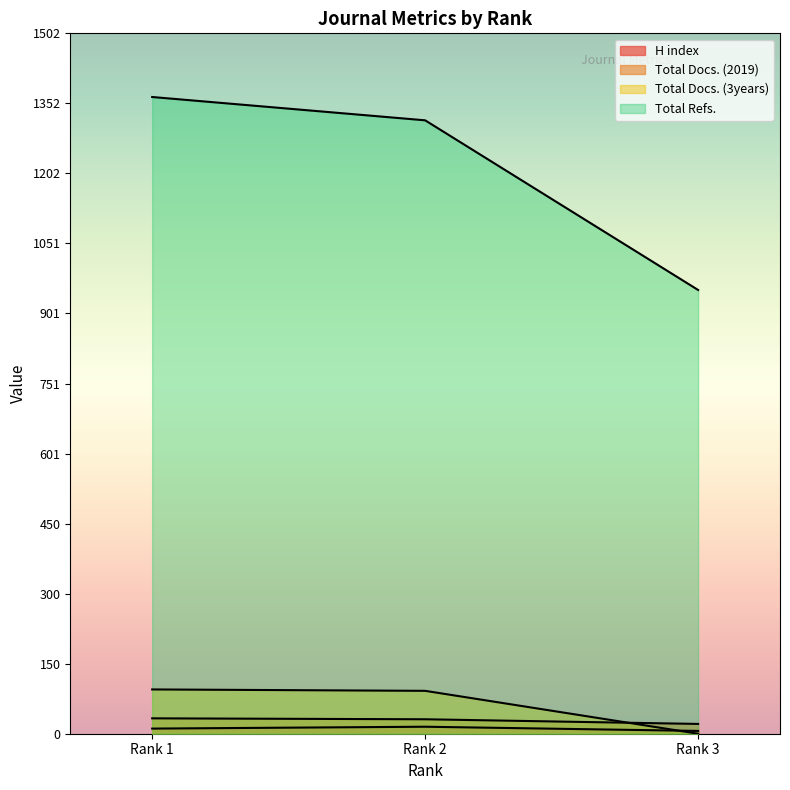

Does the chart display data point markers on the line(s)?

No